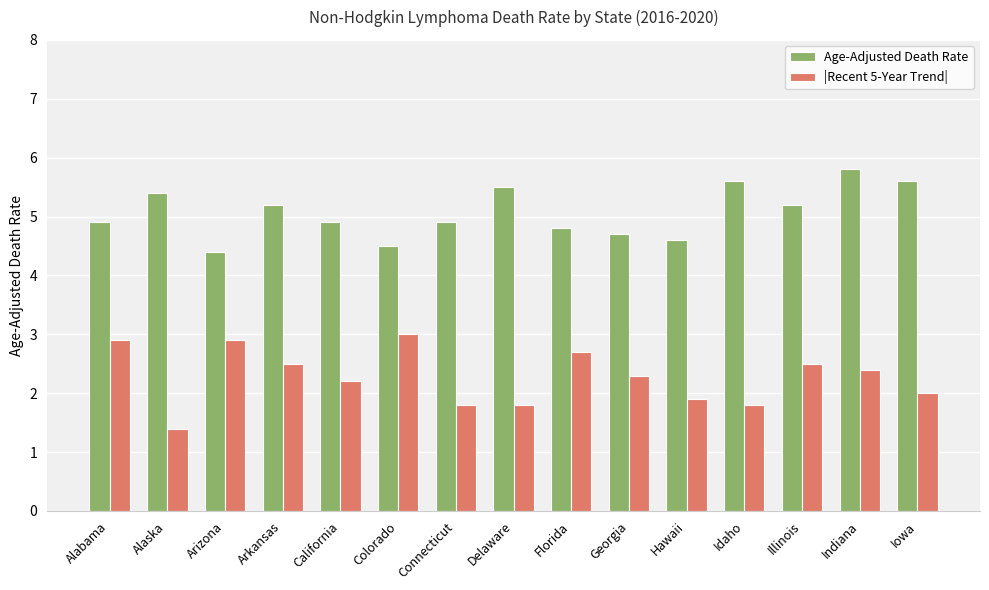

Which series has the largest total across all categories?

Age-Adjusted Death Rate